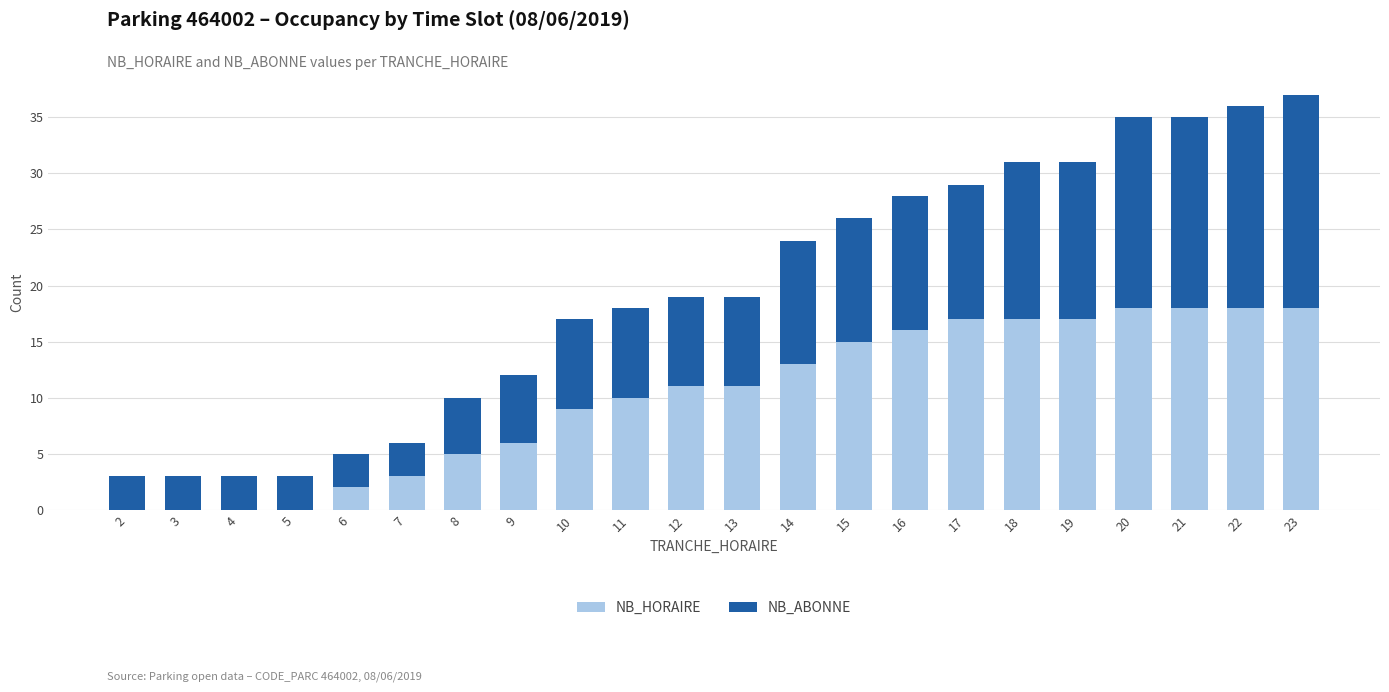

What is the maximum value for NB_HORAIRE?

18